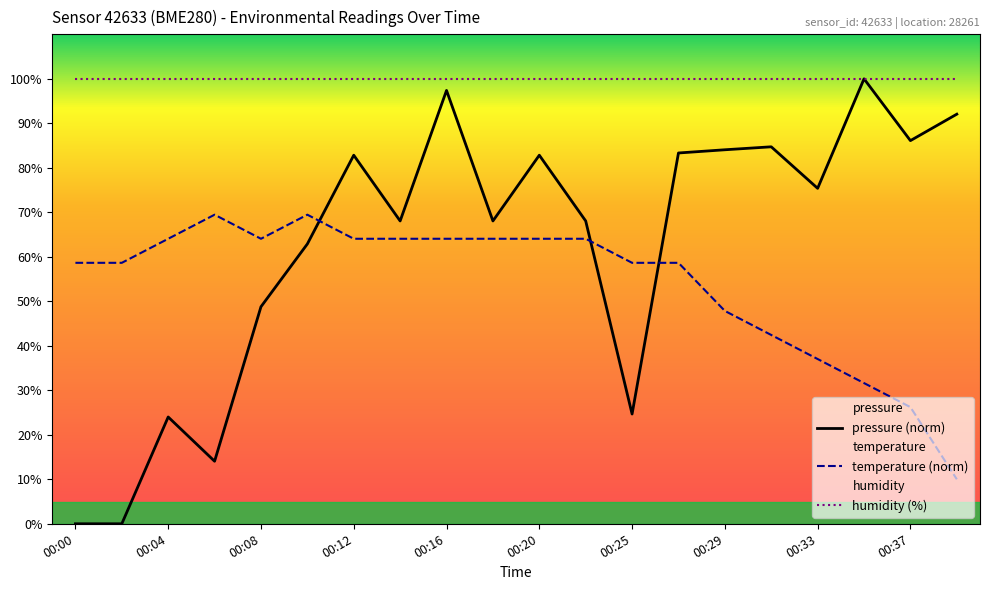

What is the difference between the maximum and minimum values in the temperature (norm) series?

59.5